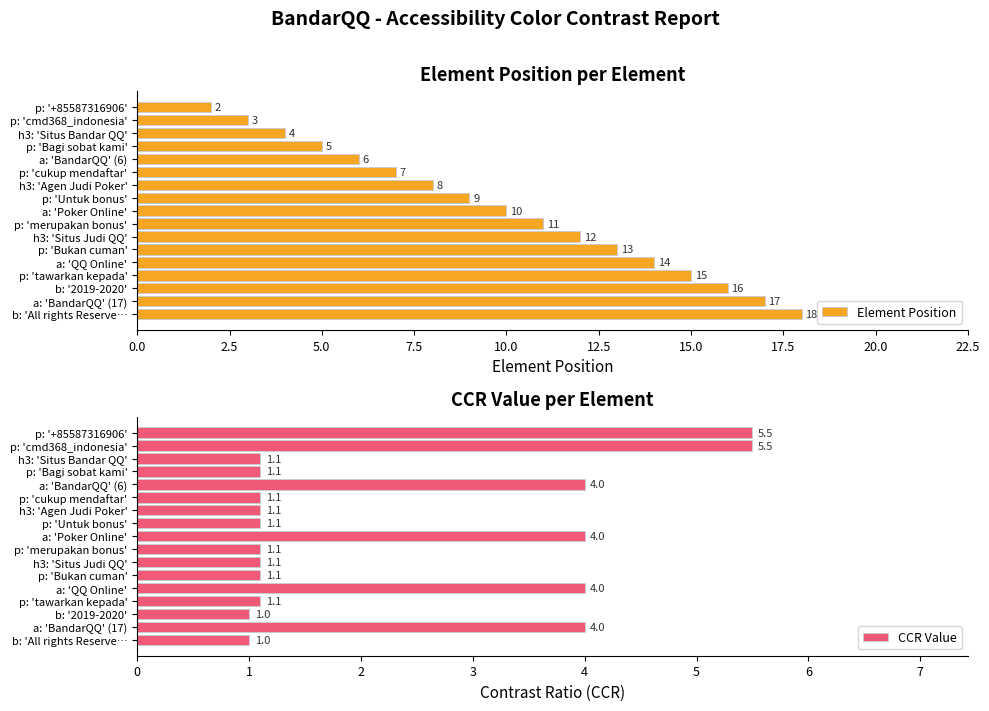

What are all the series names shown in the legend?

Element Position, CCR Value